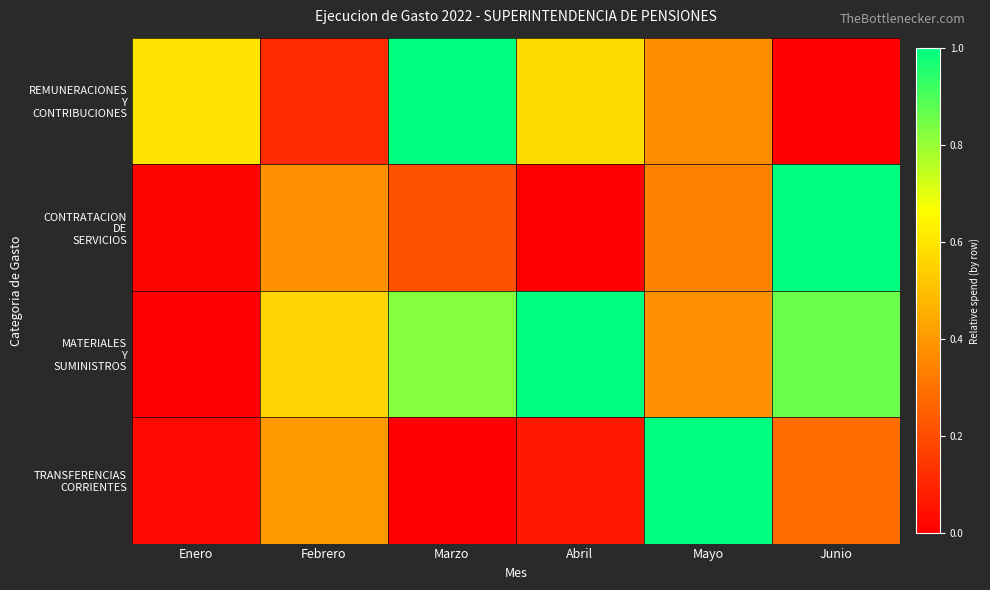

Rank the series at Enero from highest to lowest value.

REMUNERACIONES Y CONTRIBUCIONES, TRANSFERENCIAS CORRIENTES, CONTRATACION DE SERVICIOS, MATERIALES Y SUMINISTROS